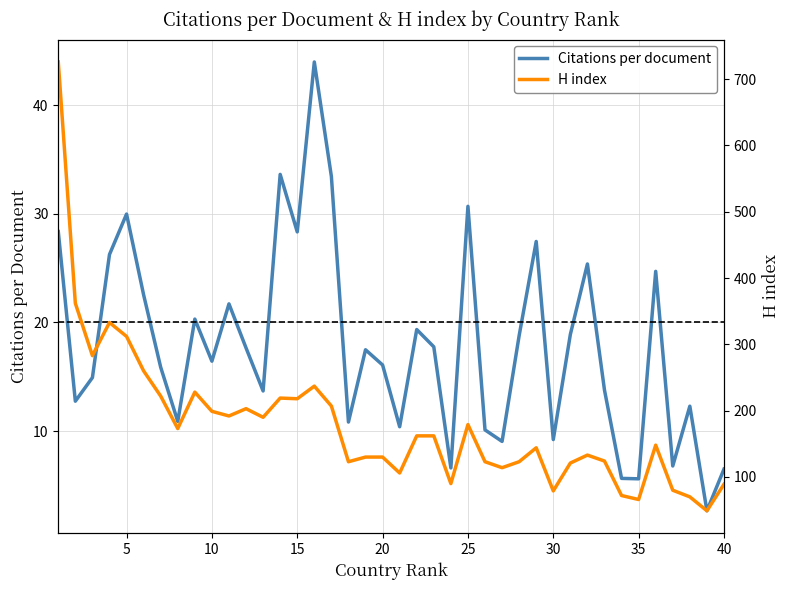

What is the minimum value shown in the chart?

2.7